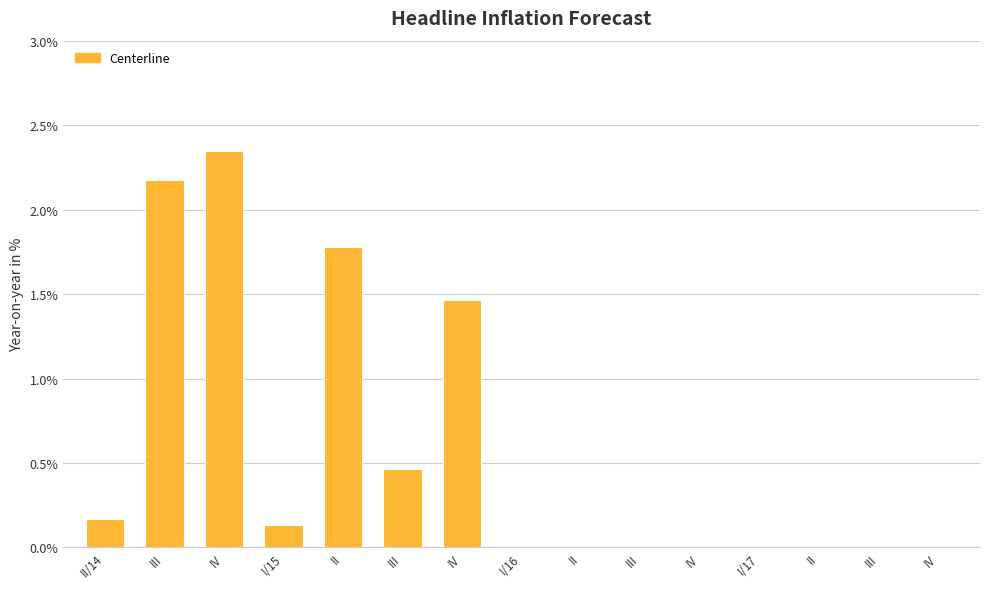

The chart shows a value of 0.9 at III. True or false?

False